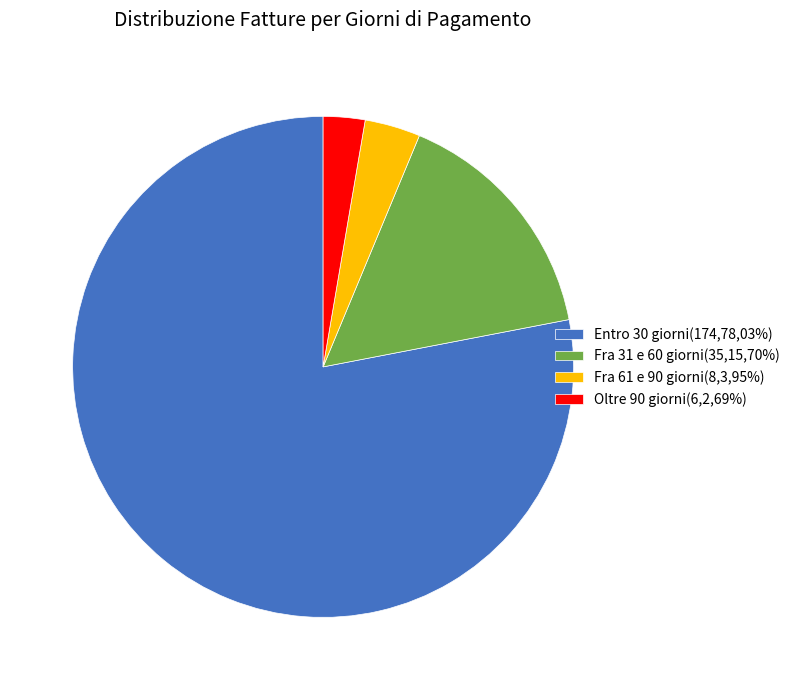

Approximately how many times larger is the value at Fra 31 e 60 giorni(35,15,70%) compared to Oltre 90 giorni(6,2,69%)?

5.8